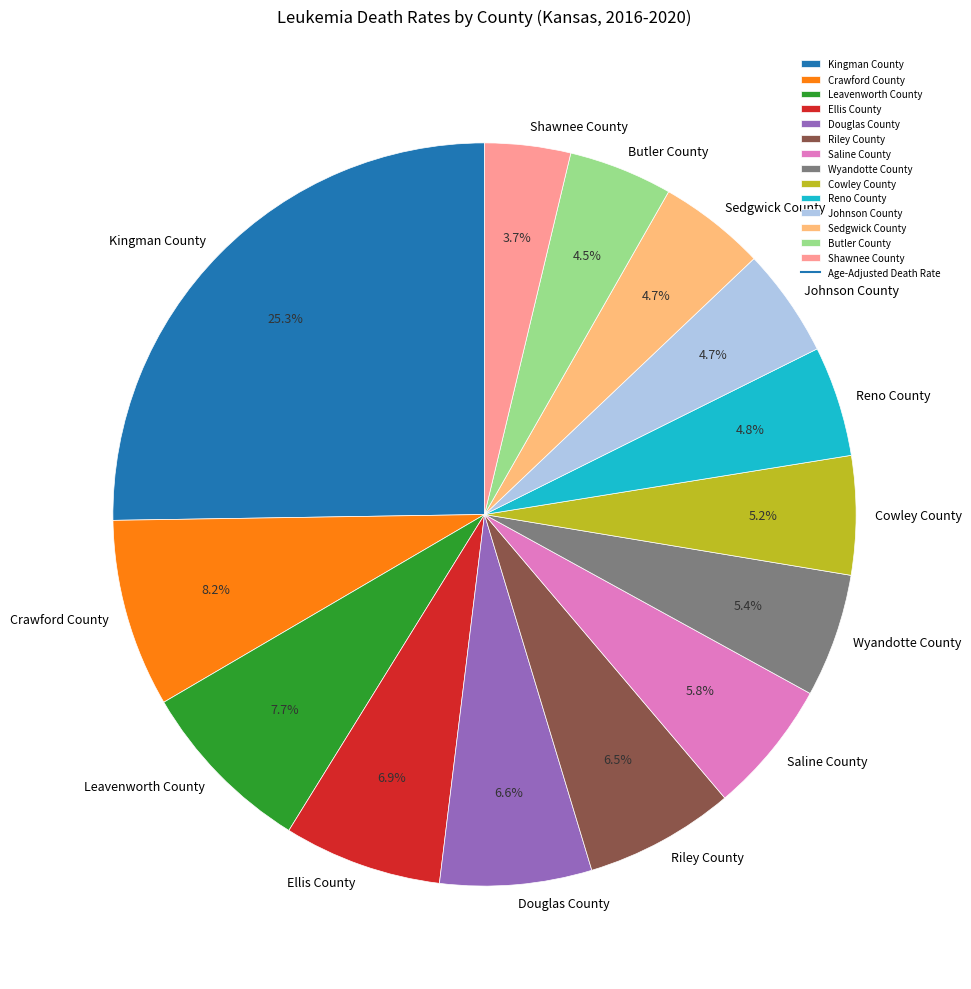

To the nearest percent, what is the difference between the largest and smallest slice percentages?

22%